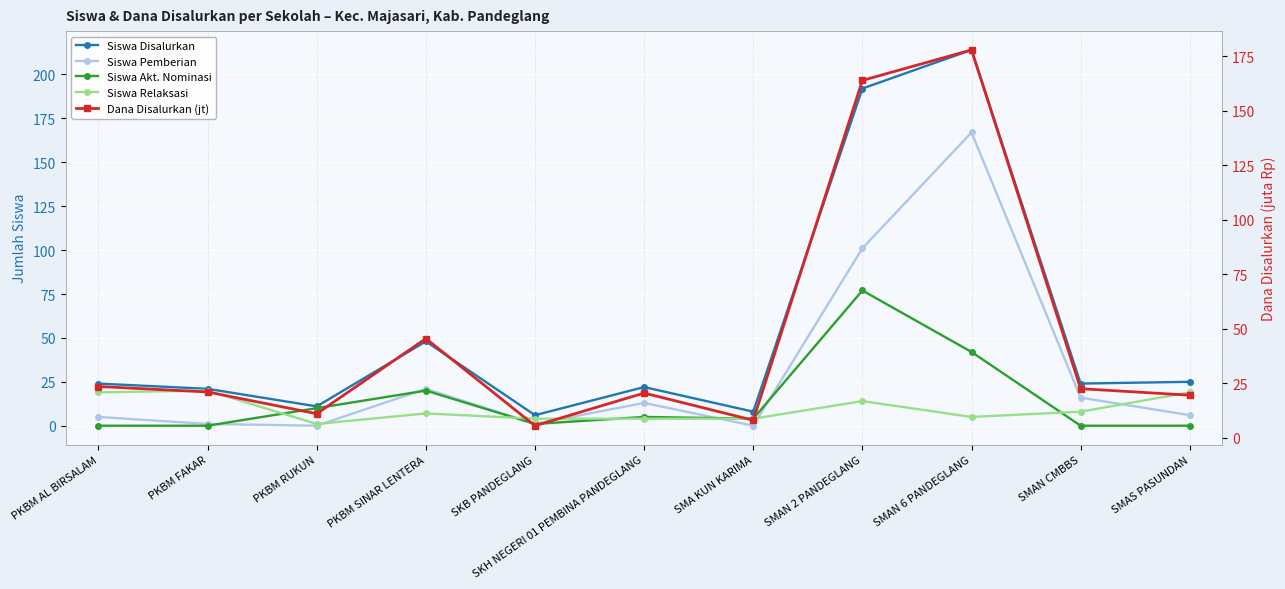

True or false: Siswa Pemberian and Dana Disalurkan (jt) intersect in this chart.

False